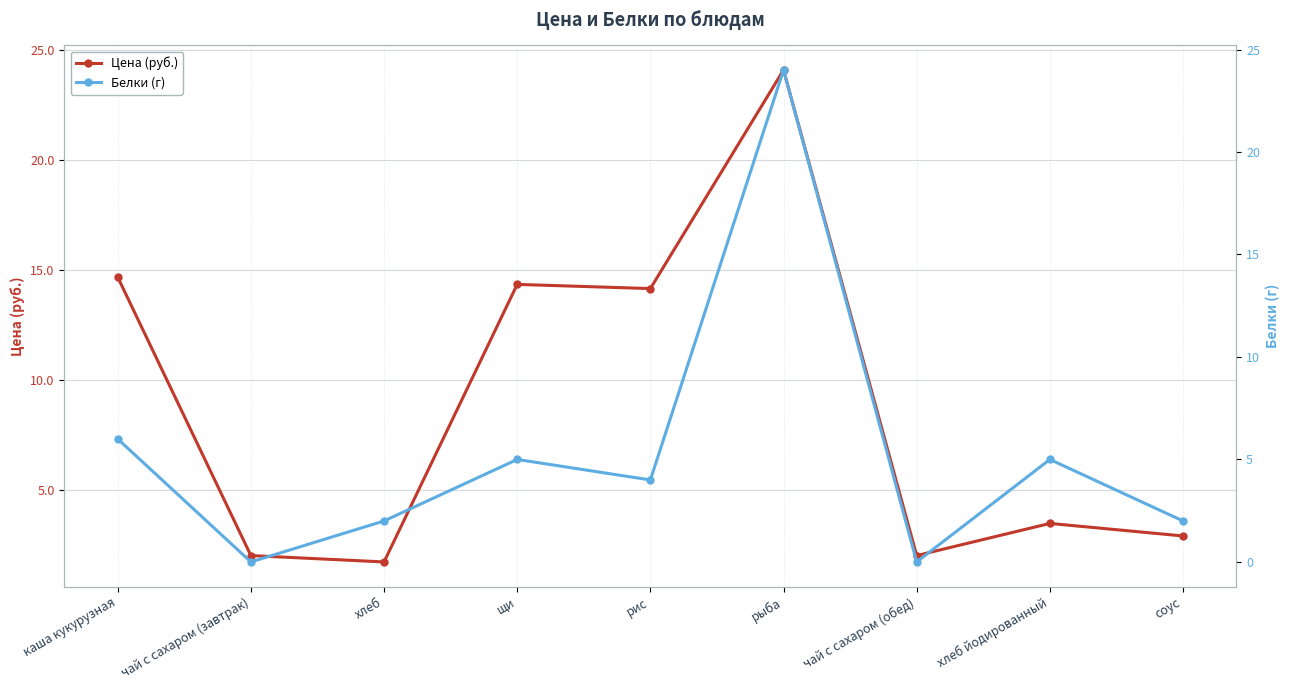

How many lines are shown in the chart?

2